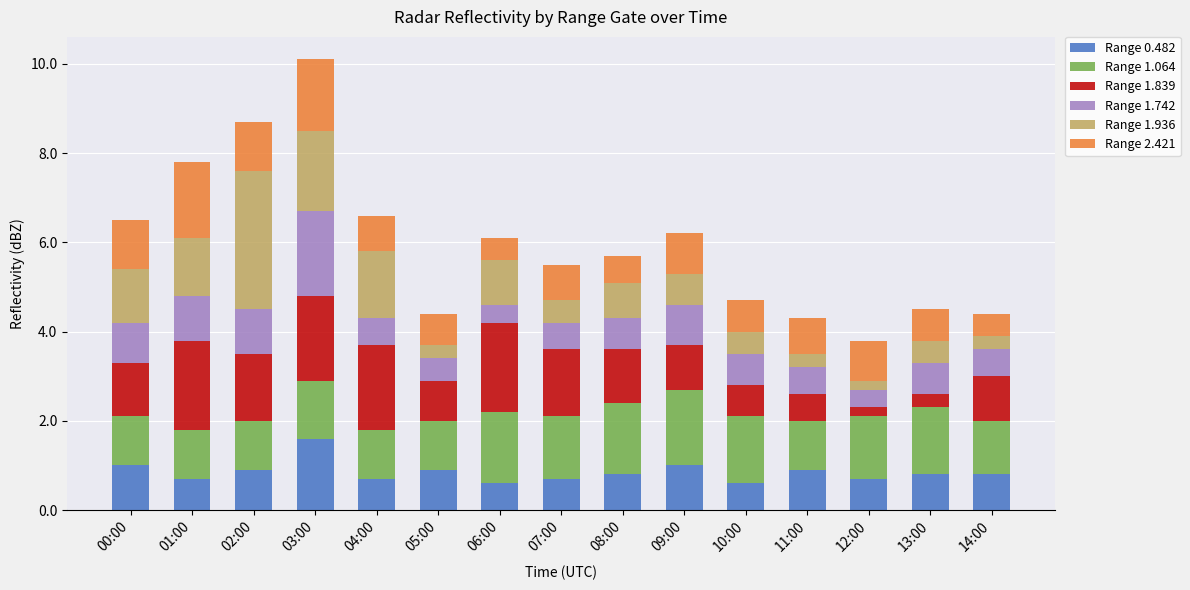

At which category is the sum across all series the highest?

03:00